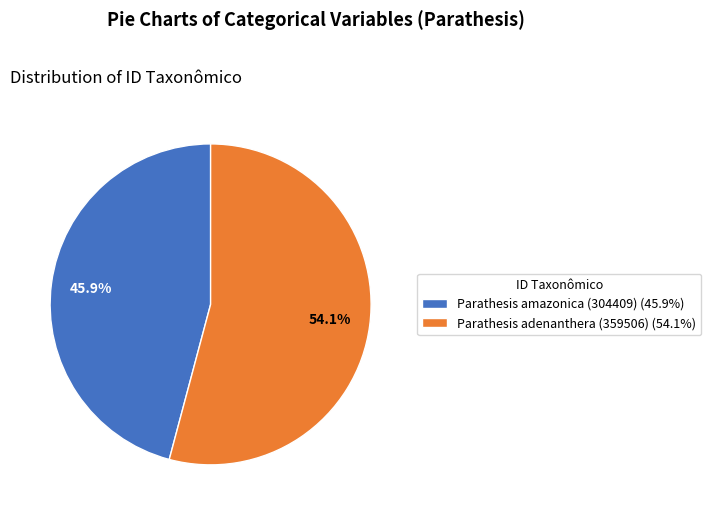

To the nearest percent, what is the average slice percentage?

50%